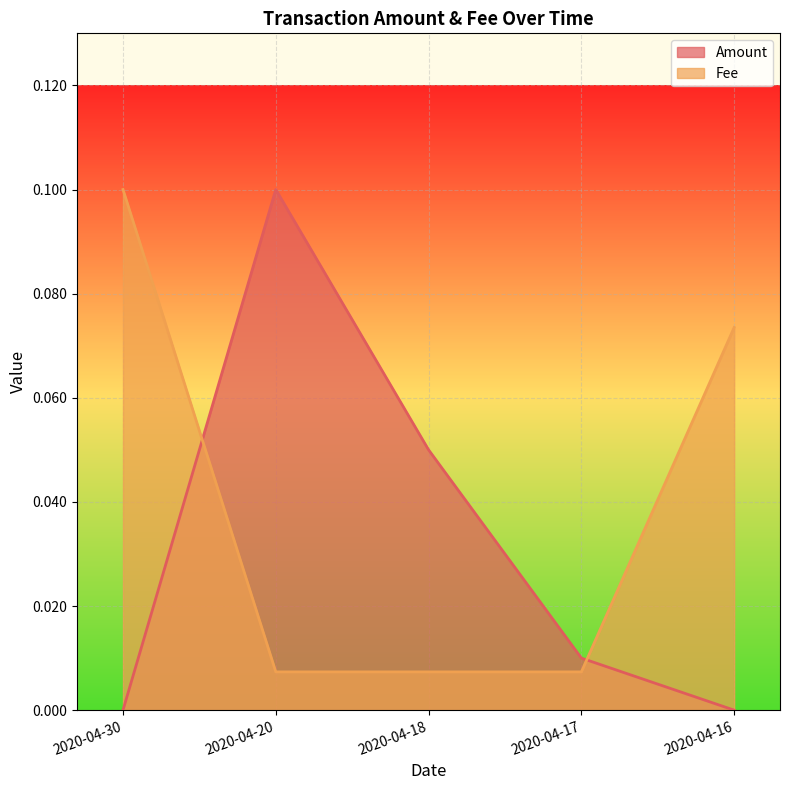

Is it true that Amount equals 0.0 at 2020-04-16?

True